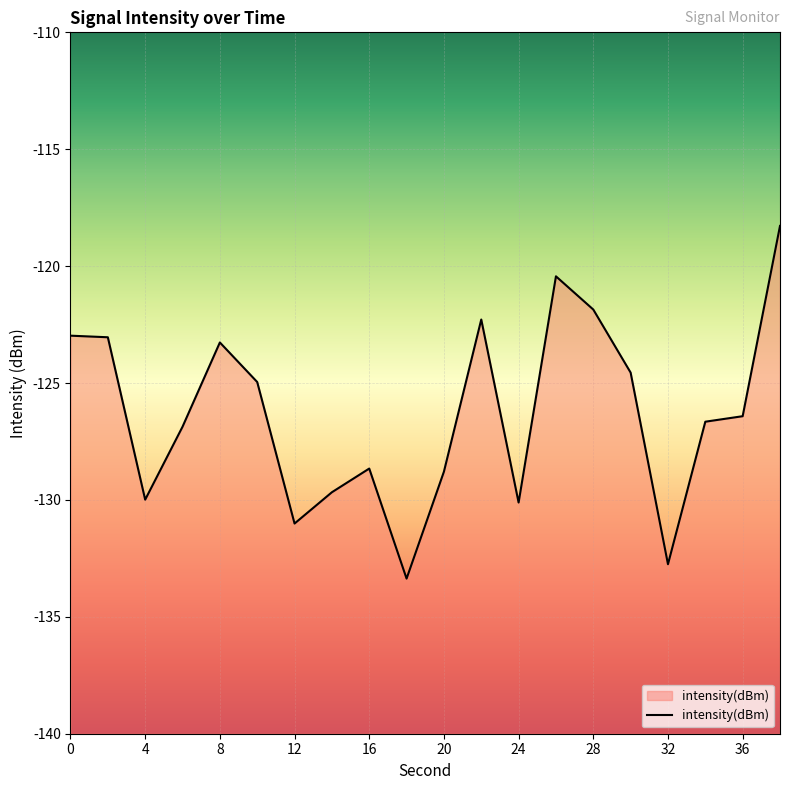

What is the change in value from 14 to 26?

+9.2